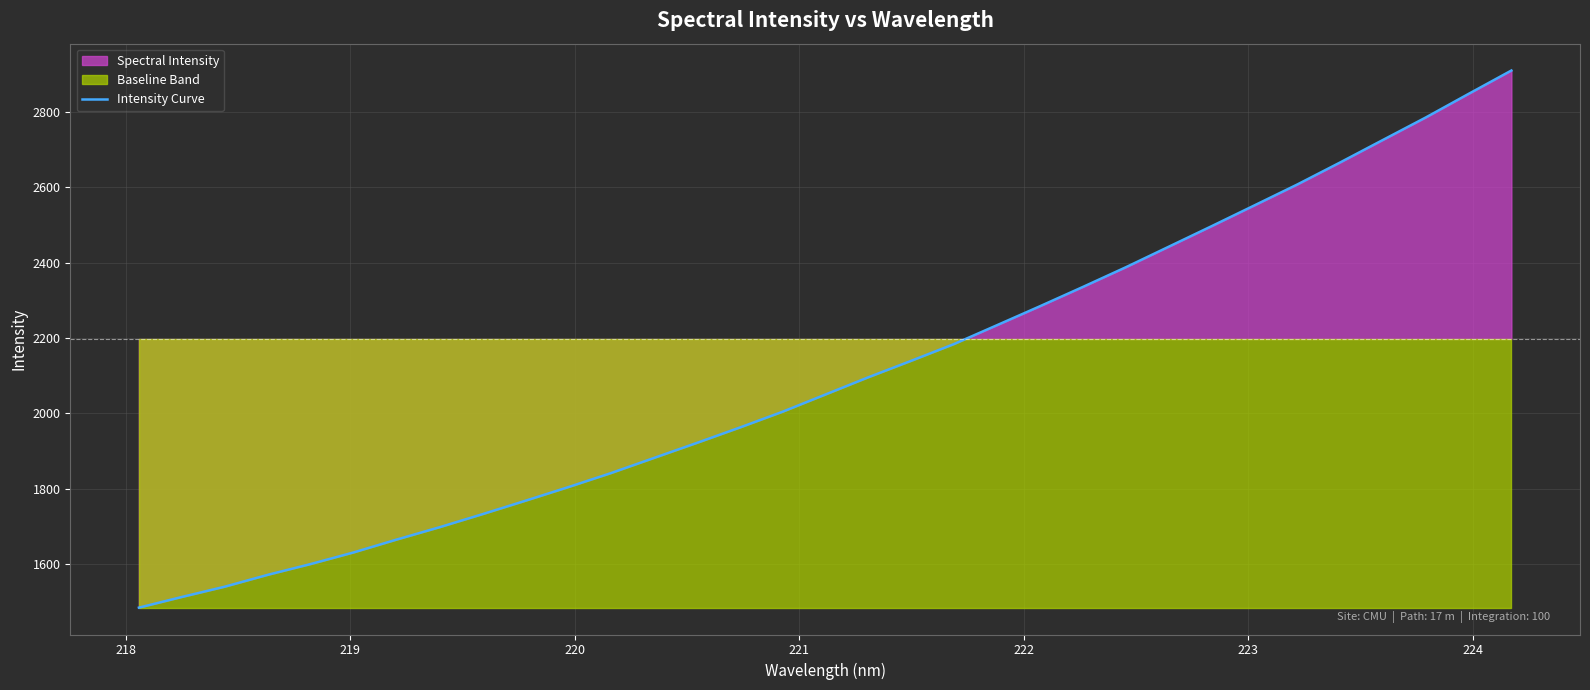

How many values exceed 2050?

17